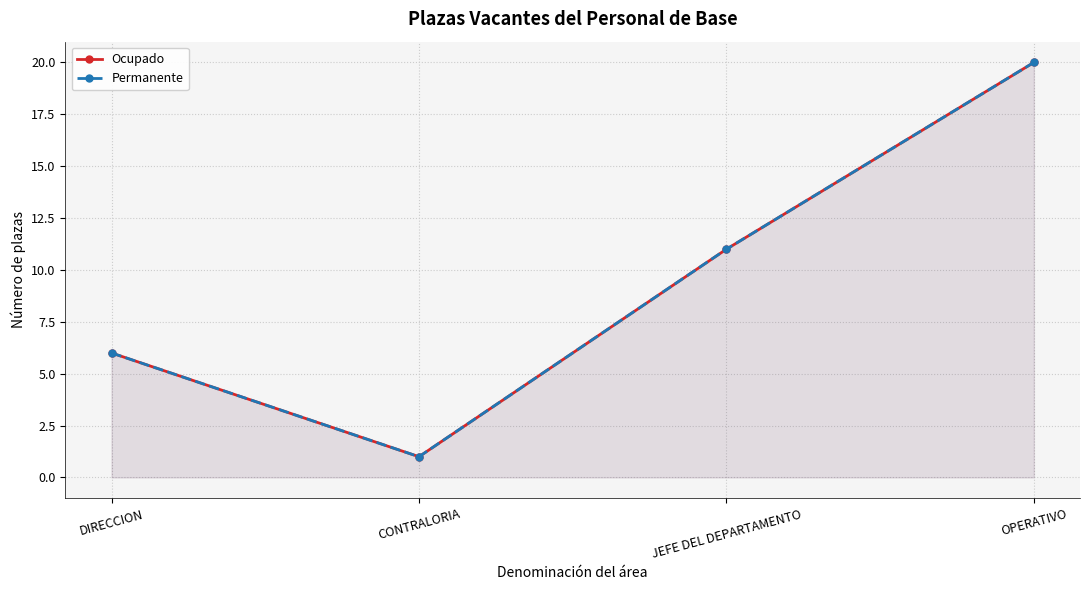

At which label is Ocupado closest to 10?

JEFE DEL DEPARTAMENTO